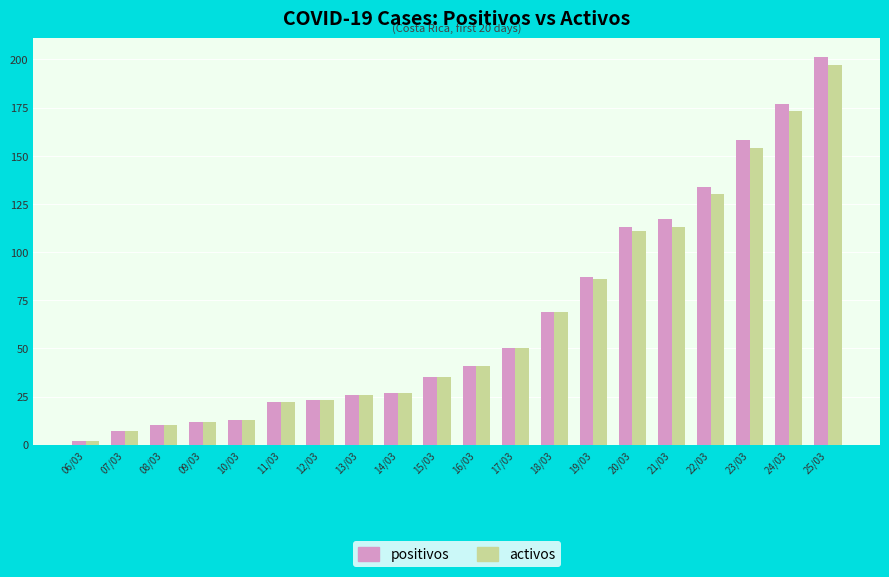

At which category is the sum across all series the highest?

25/03